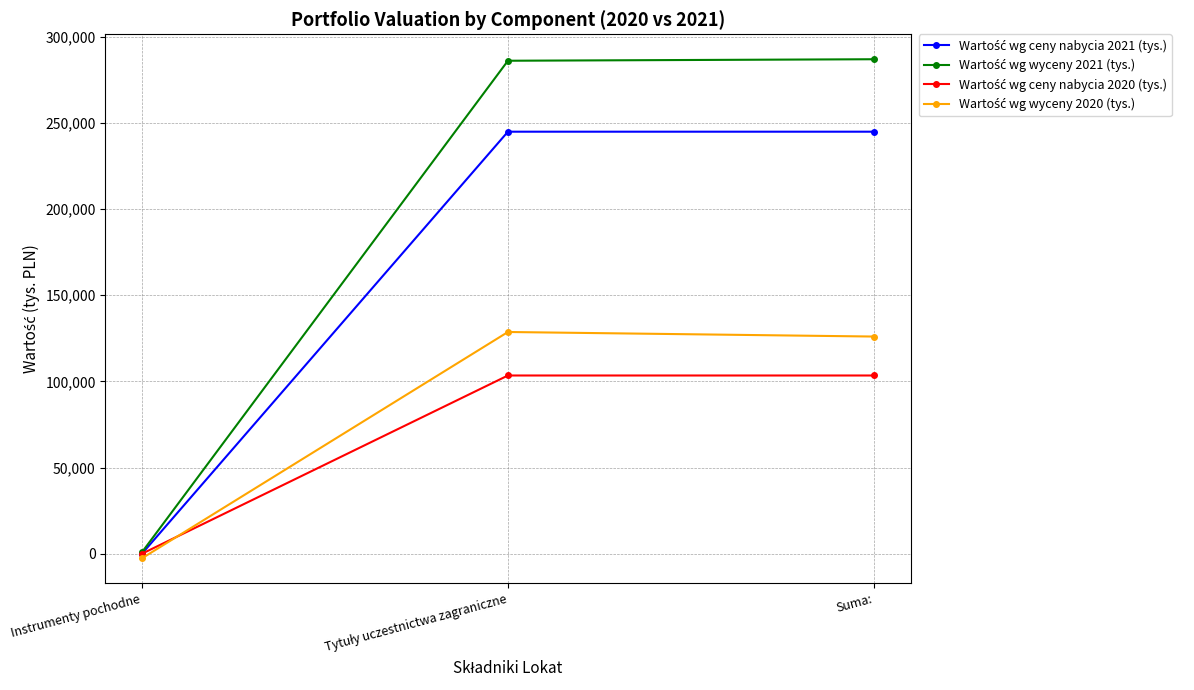

What is the difference between the highest and lowest values at Suma:?

183528